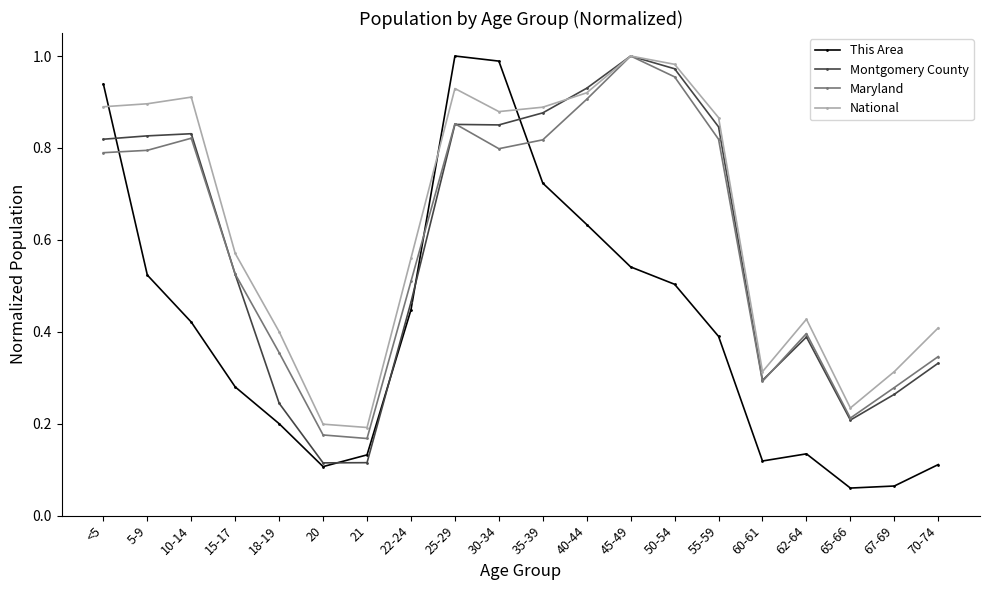

Rank the series at 18-19 from lowest to highest value.

This Area, Montgomery County, Maryland, National